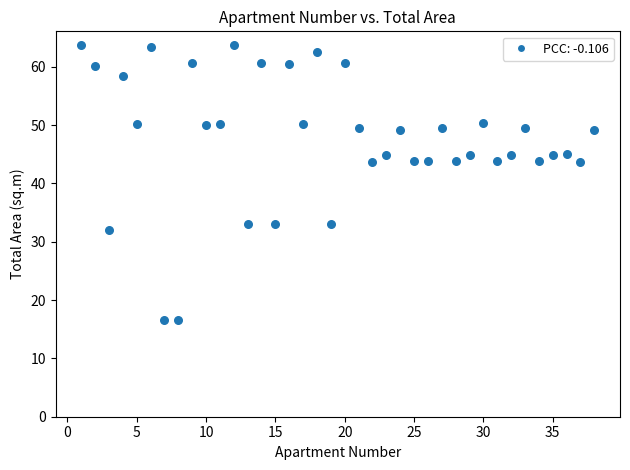

What is the range of X values (max minus min)?

37.0